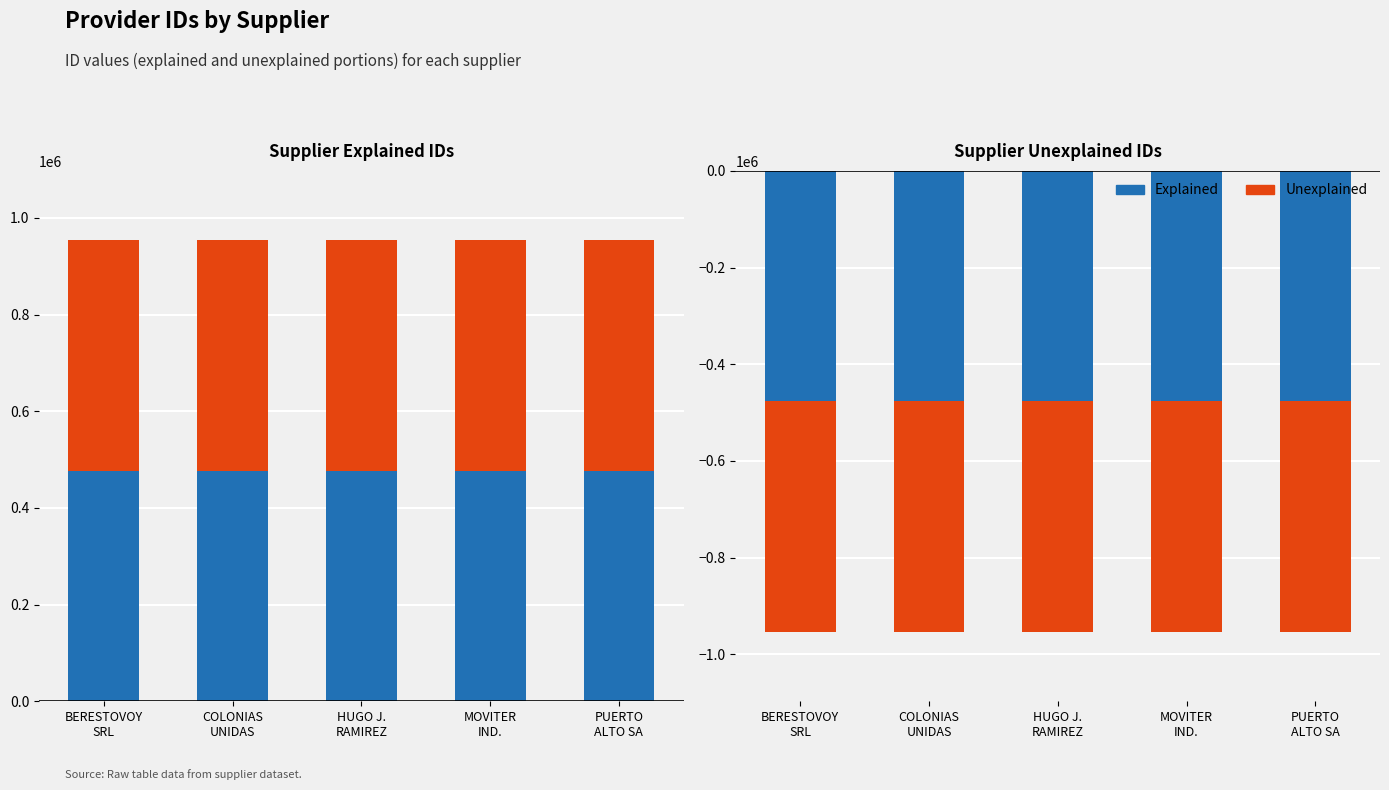

What is the approximate value of Explained at COLONIAS
UNIDAS?

-477076